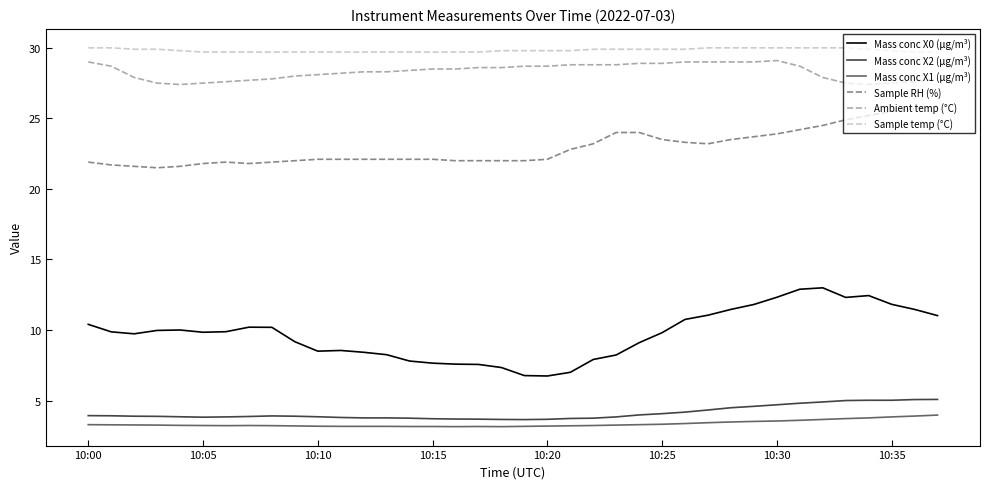

What is the difference between the maximum and minimum values in the Mass conc X1 (μg/m³) series?

0.8